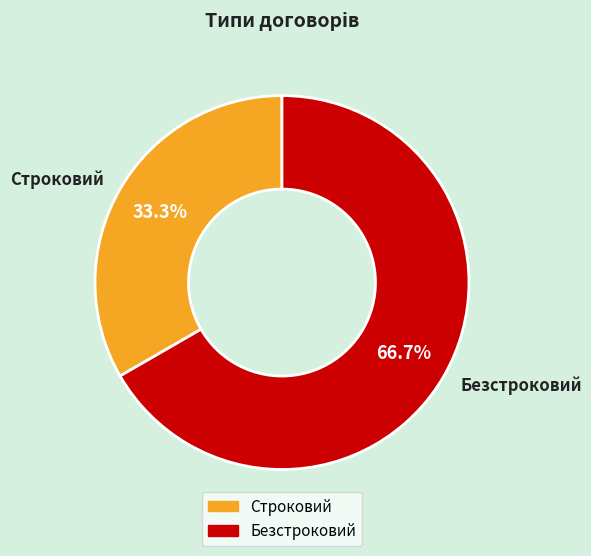

To the nearest percent, what is the combined percentage of Безстроковий and Строковий?

100%